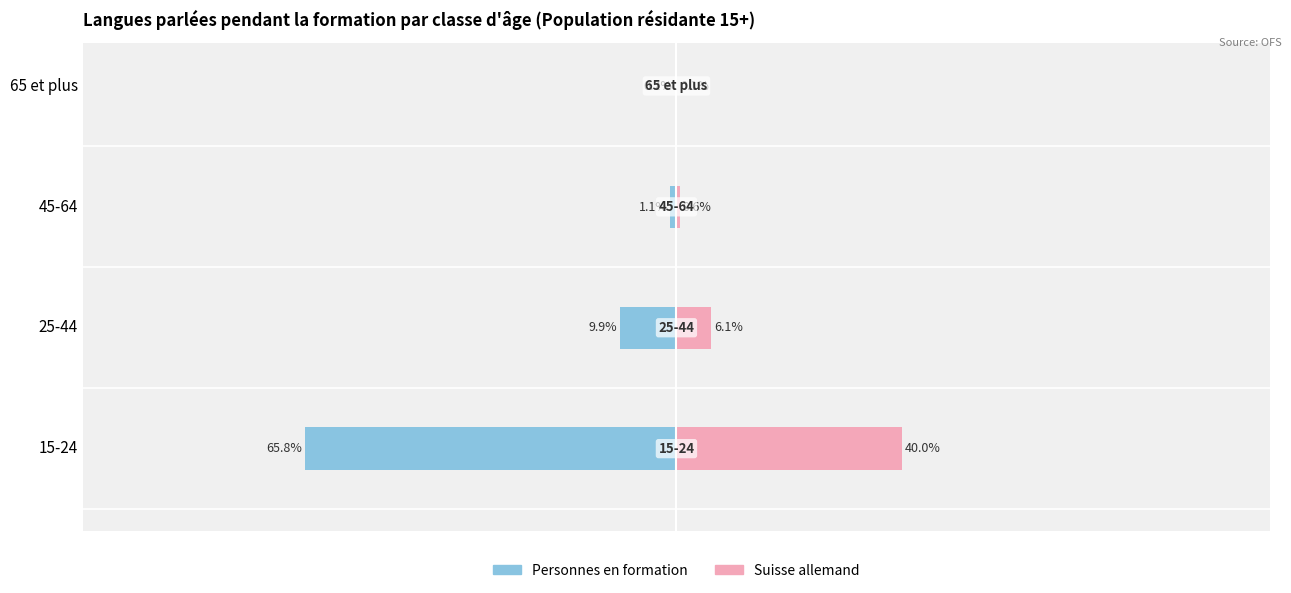

Reading left to right, list all the values displayed in this chart.

Personnes en formation: -65.8	-9.9	-1.1	-0.2
Suisse allemand: 40.0	6.1	0.6	0.1